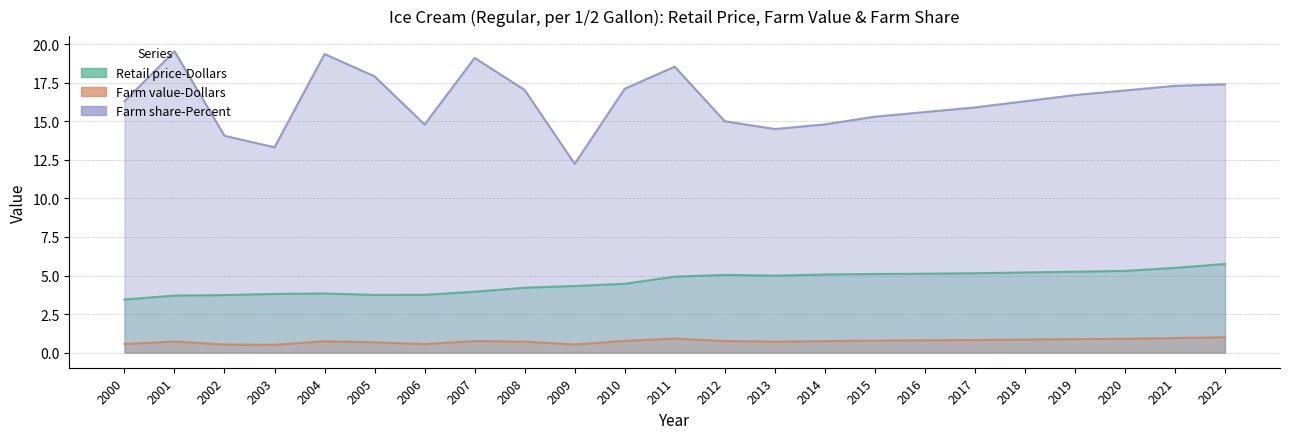

How many values in the Farm share-Percent series are below 16?

10